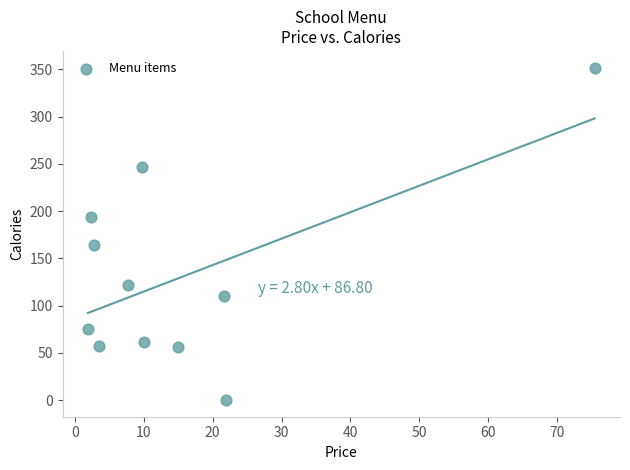

What is the average Y value?

131